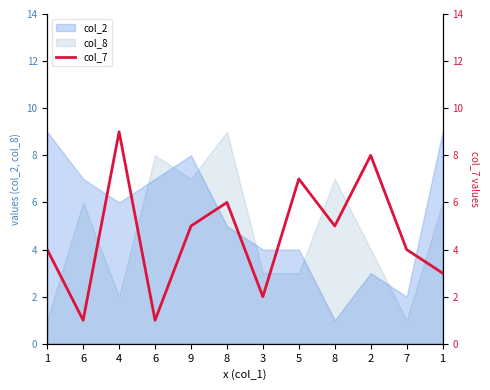

Count the number of categories in the chart.

12